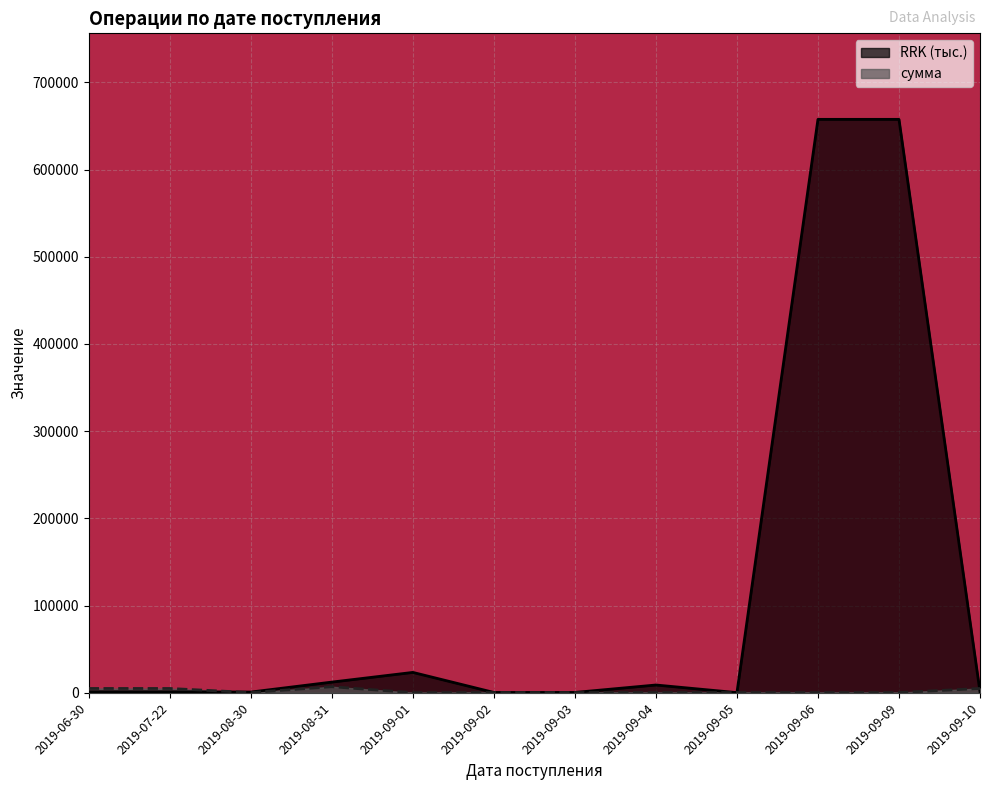

What is the difference between the second highest and second lowest values in the RRK series?

657132.2